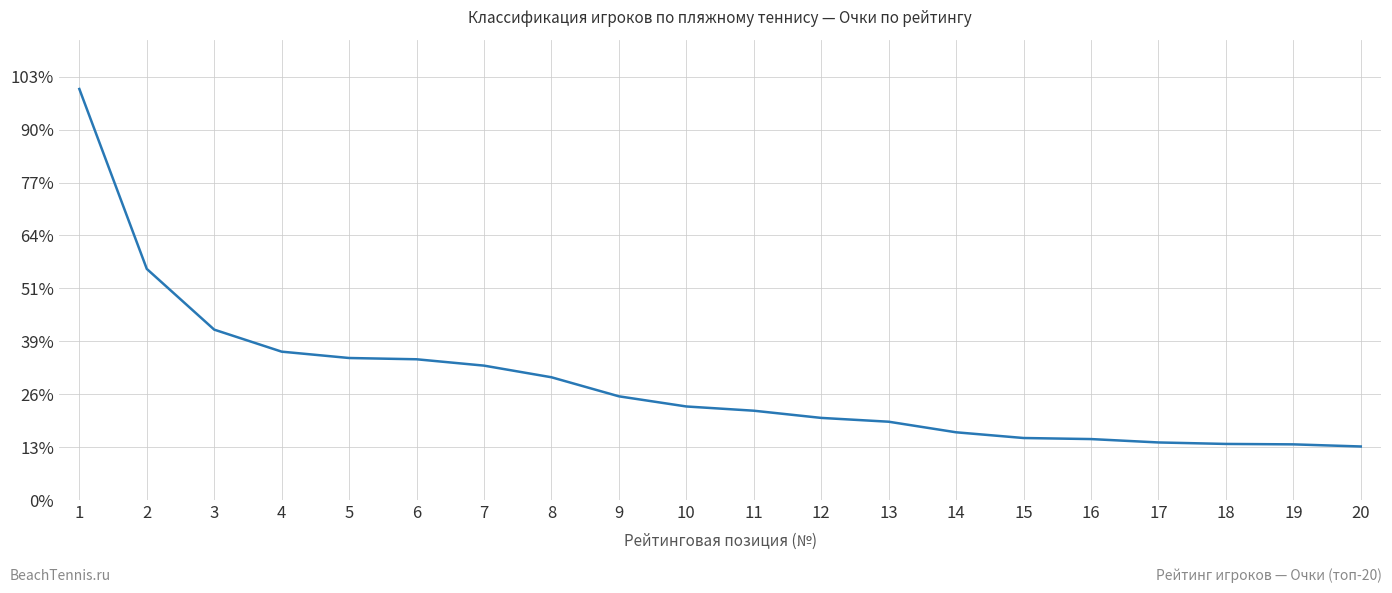

Does the chart have visible grid lines?

Yes